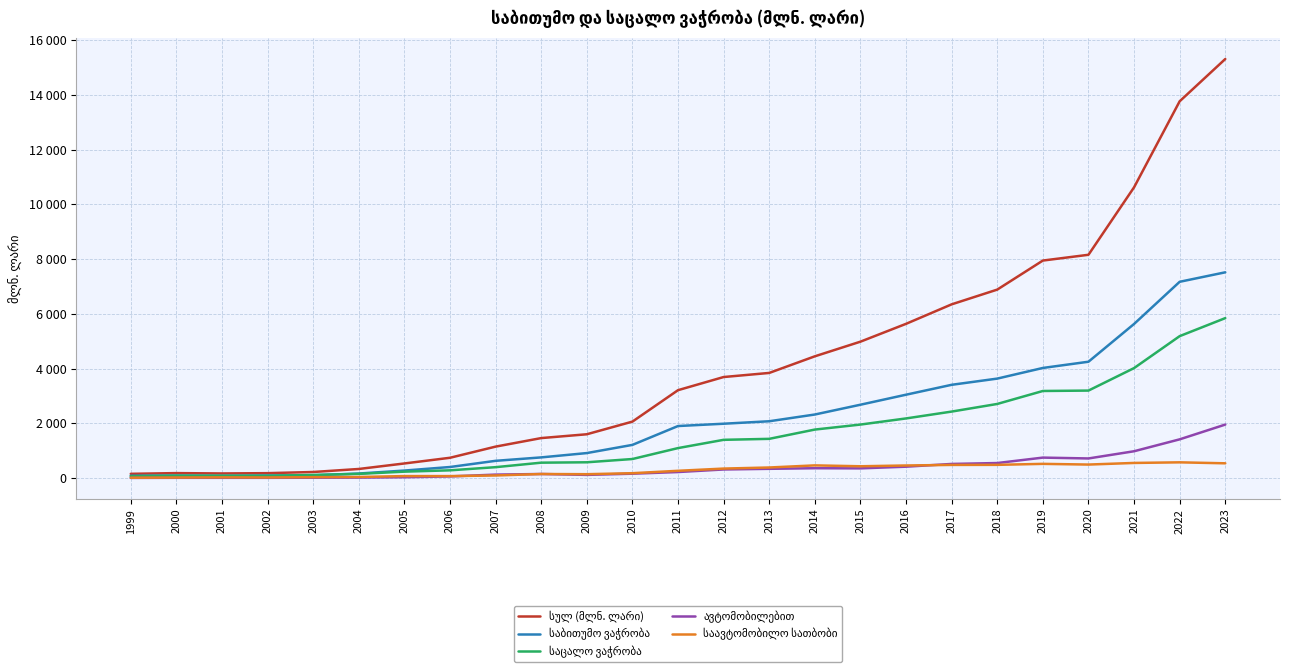

Is the value of სულ (მლნ. ლარი) at 2004 greater than the value of საავტომობილო სათბობი at 2016?

No